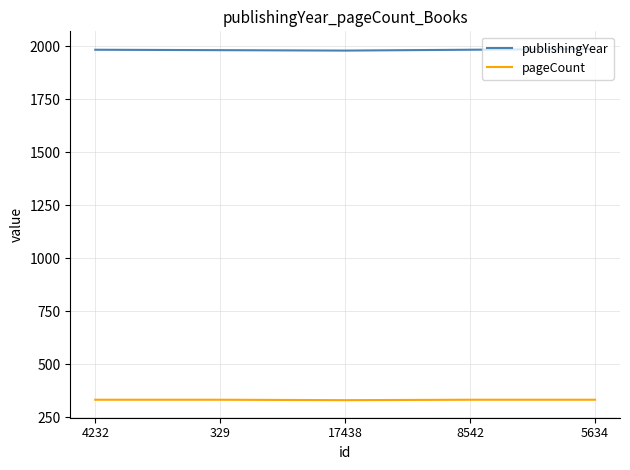

True or false: publishingYear has more than 2 interior local peaks.

False